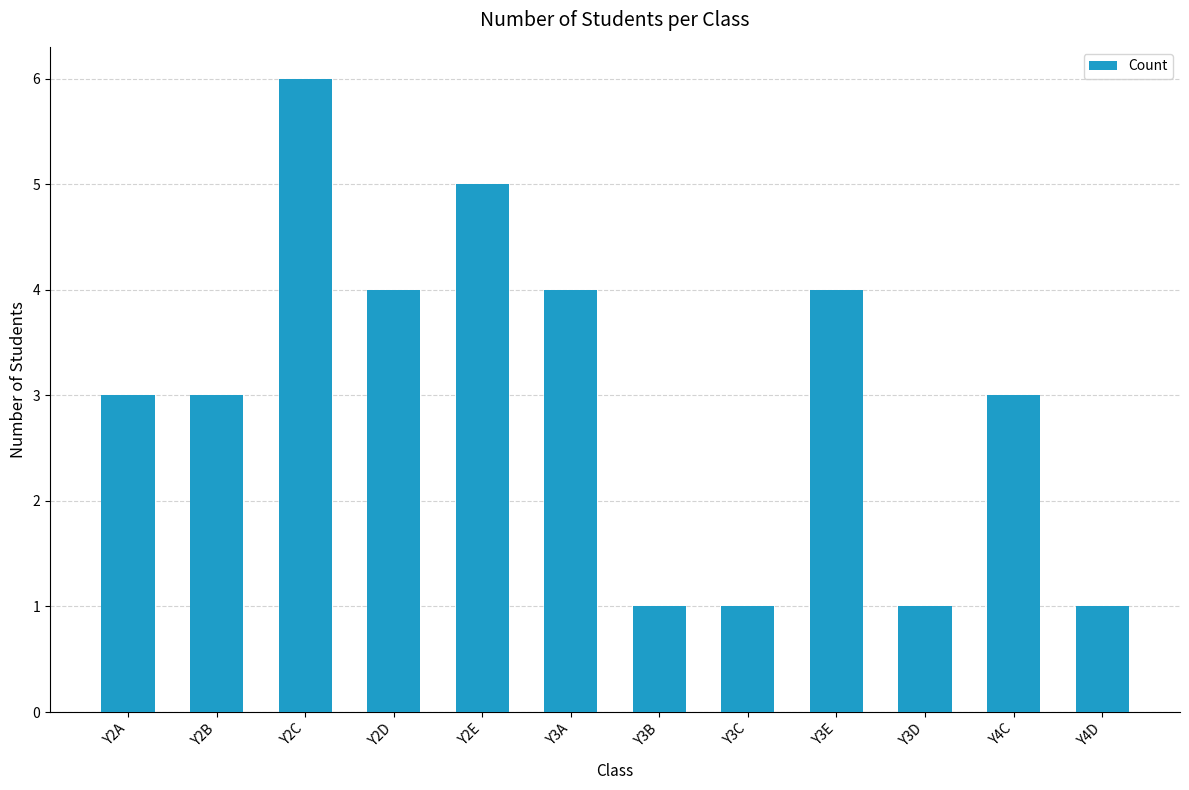

The value at Y2E is 5. True or false?

True